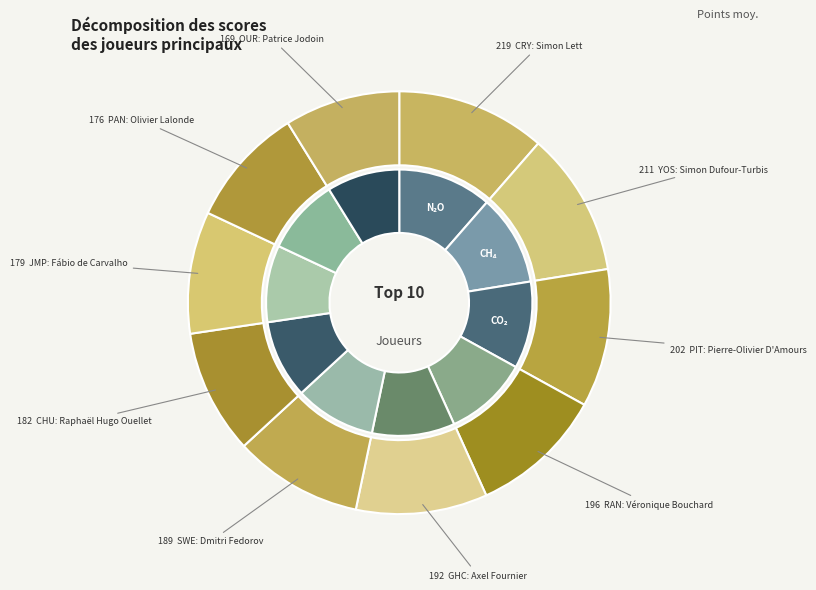

Which slice is the largest?

Simon Lett